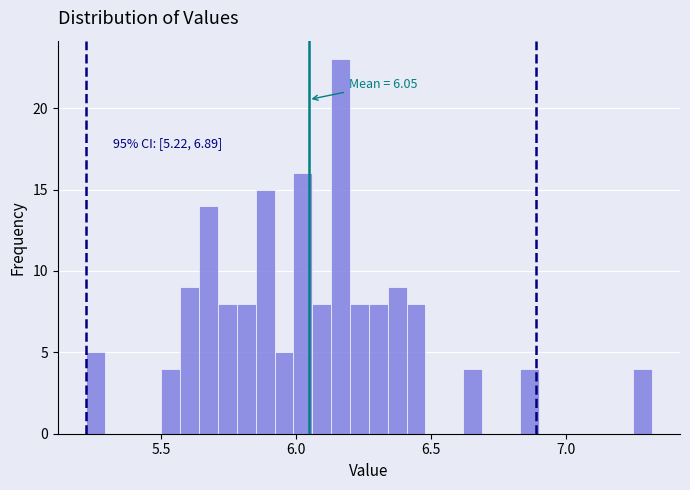

Around what value on the x-axis is the tallest bar? Give the approximate position of its centre, as read against the axis.

6.15